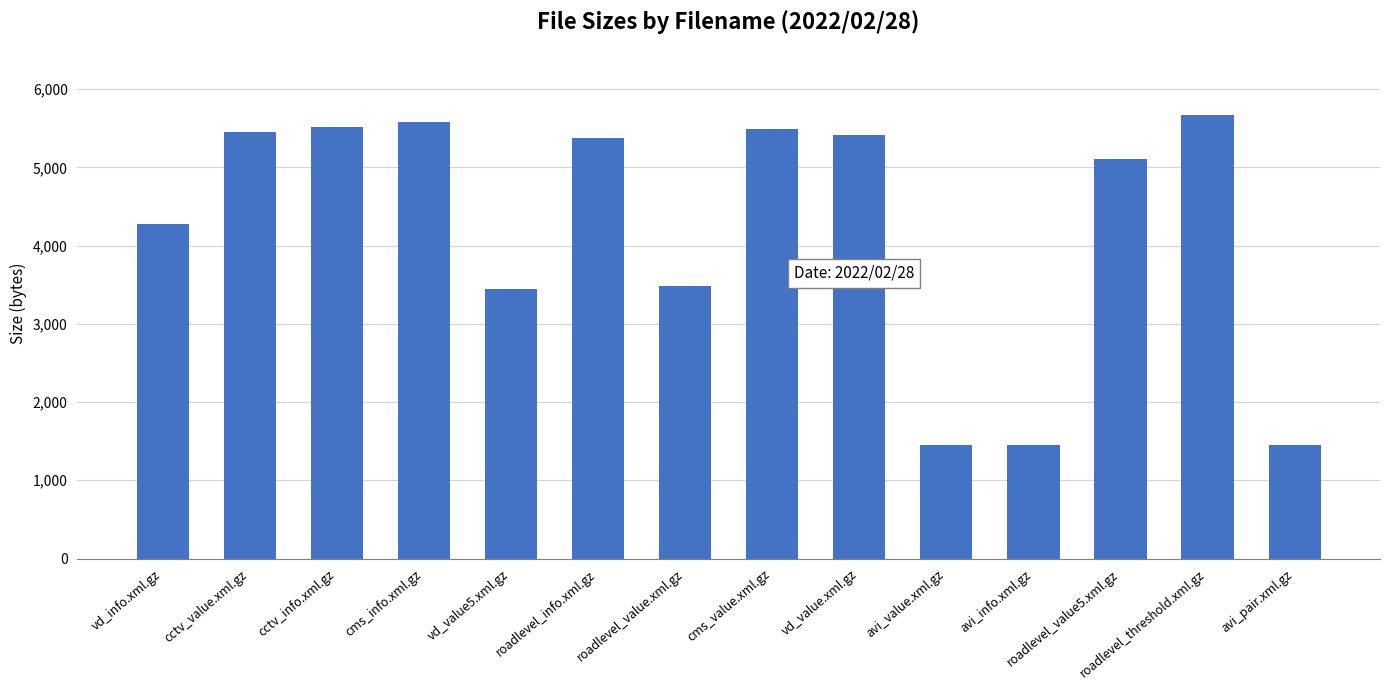

Reading right to left, list all the values displayed in this chart.

1454	5671	5103	1454	1454	5408	5485	3486	5374	3442	5584	5517	5447	4282